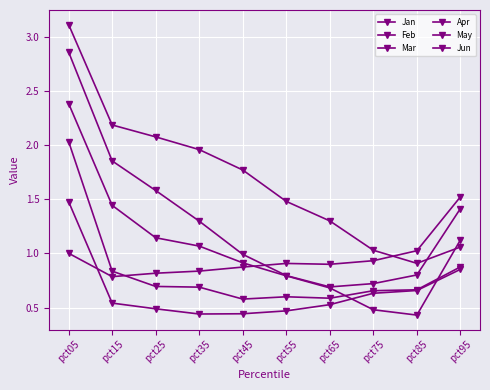

How many times do Jan and Feb cross each other?

1